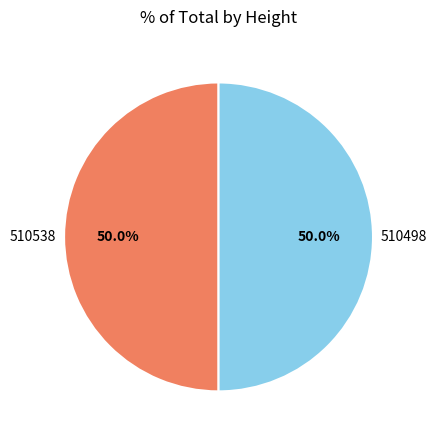

What percentage is NOT represented by 510498?

50.0%